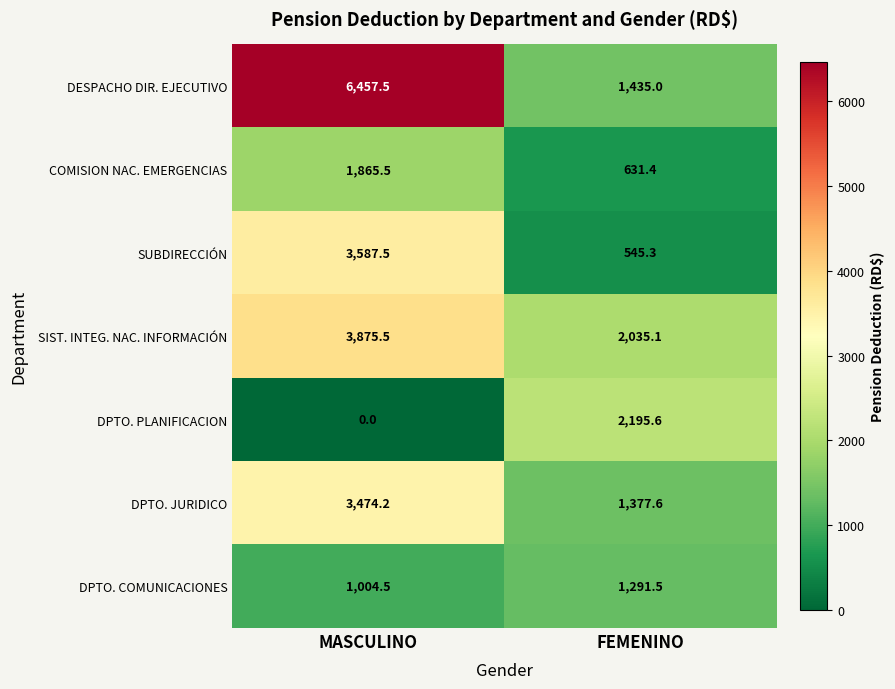

At which label does DESPACHO DIR. EJECUTIVO first exceed 6457?

MASCULINO